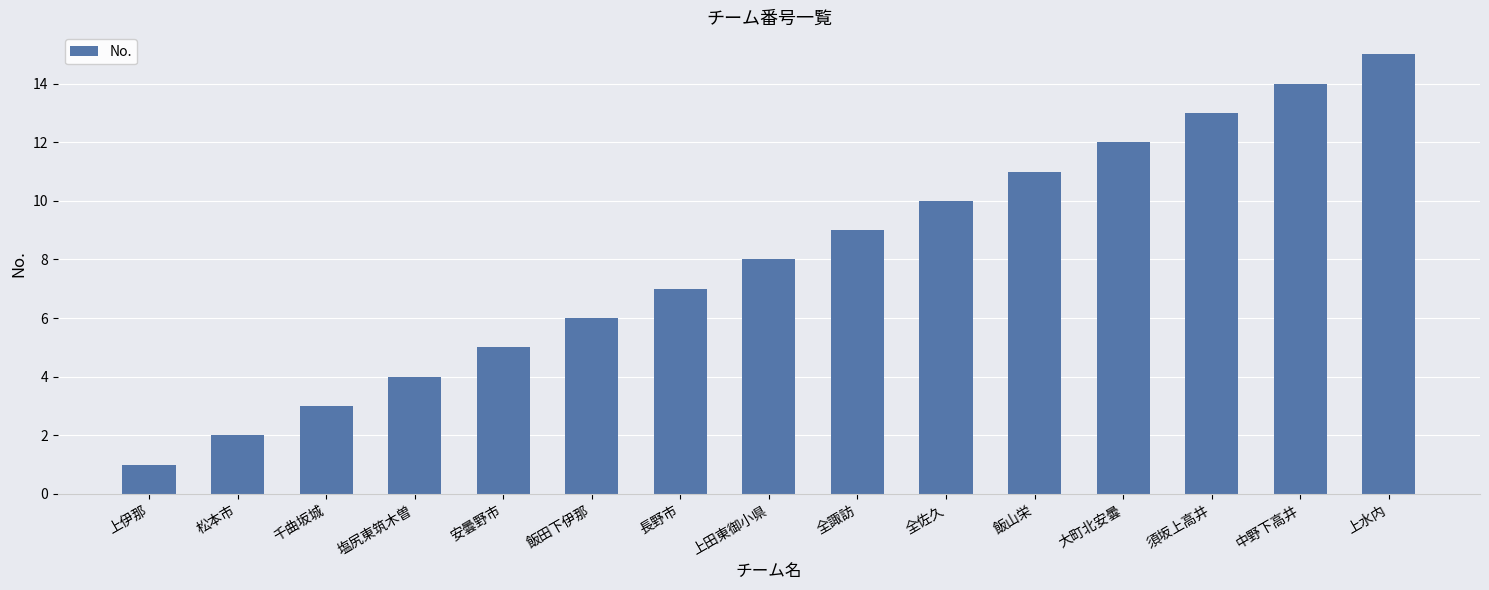

True or false: the data shows 7 at 安曇野市.

False